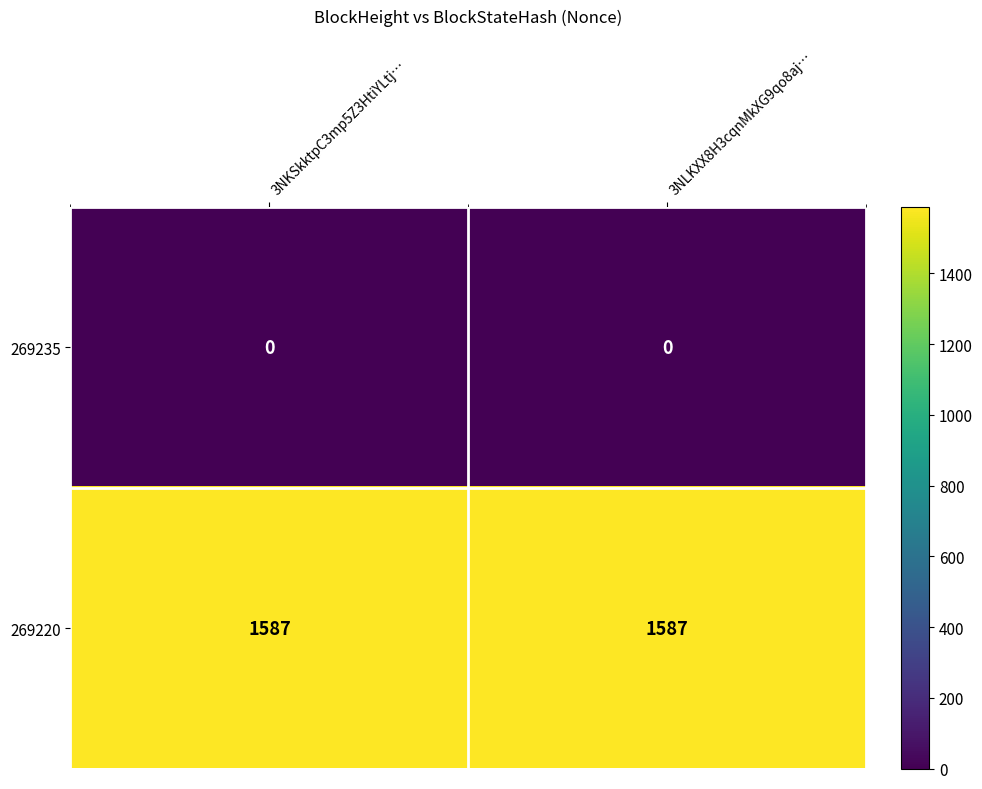

Reading left to right, transcribe all the data shown in this chart.

269235: 3NKSkktpC3mp5Z3HtiYLtj…=0	3NLKXX8H3cqnMkXG9qo8aj…=0
269220: 3NKSkktpC3mp5Z3HtiYLtj…=1587	3NLKXX8H3cqnMkXG9qo8aj…=1587